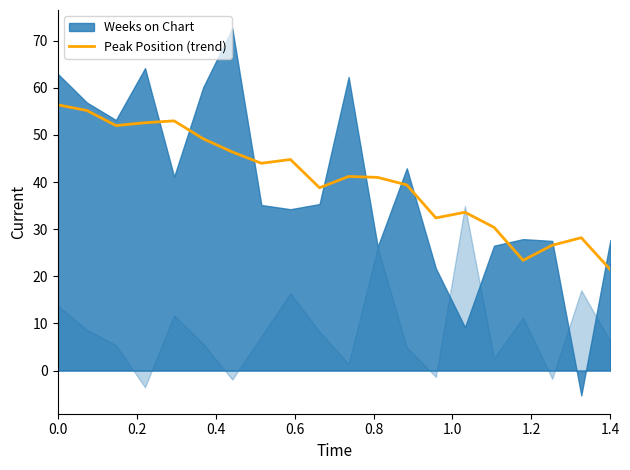

What is the highest value of the Peak Position (trend) series?

56.4